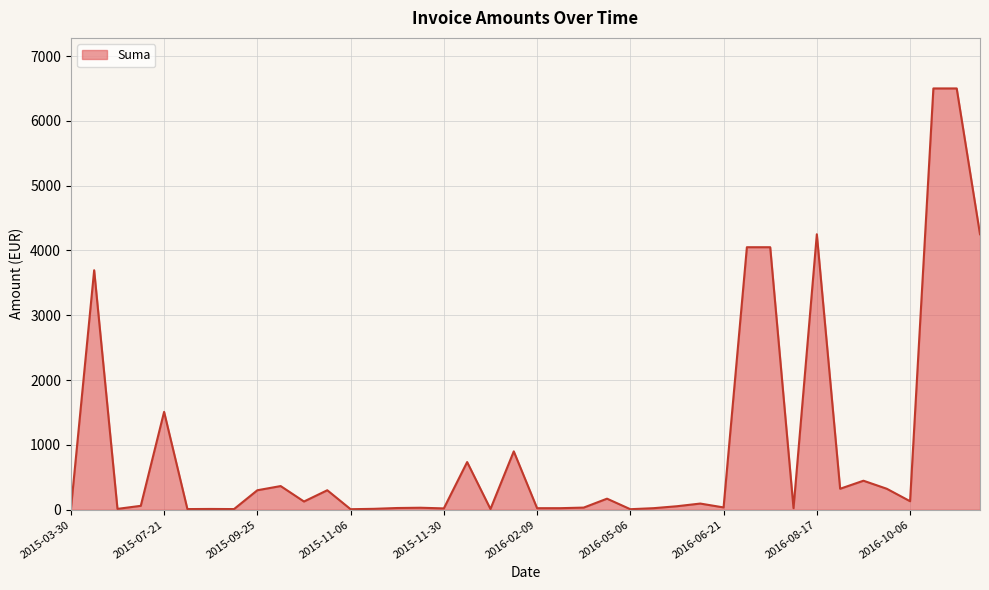

What is the maximum value shown in the chart?

6500.0